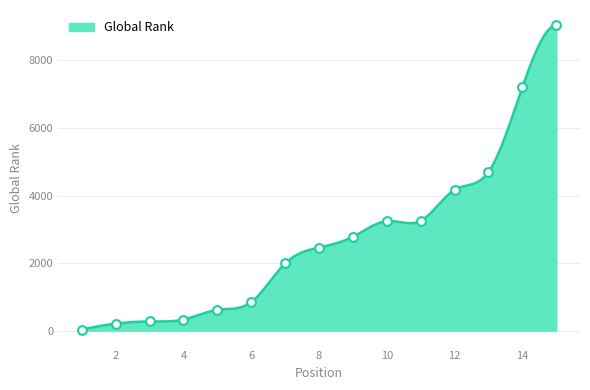

Between 3 and 12, which is larger?

12